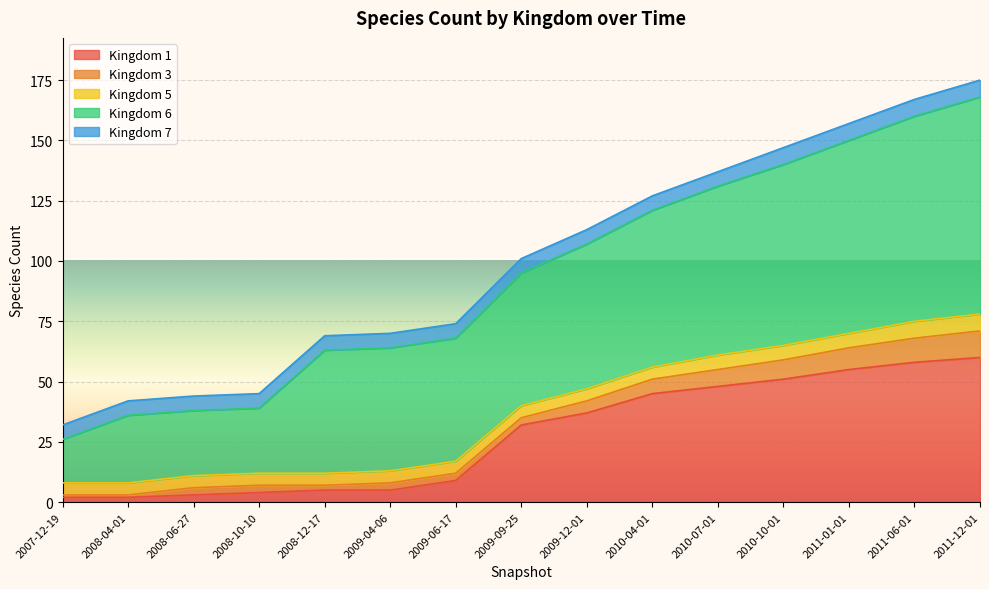

The 7 series shows 3 at 2009-09-25. True or false?

False